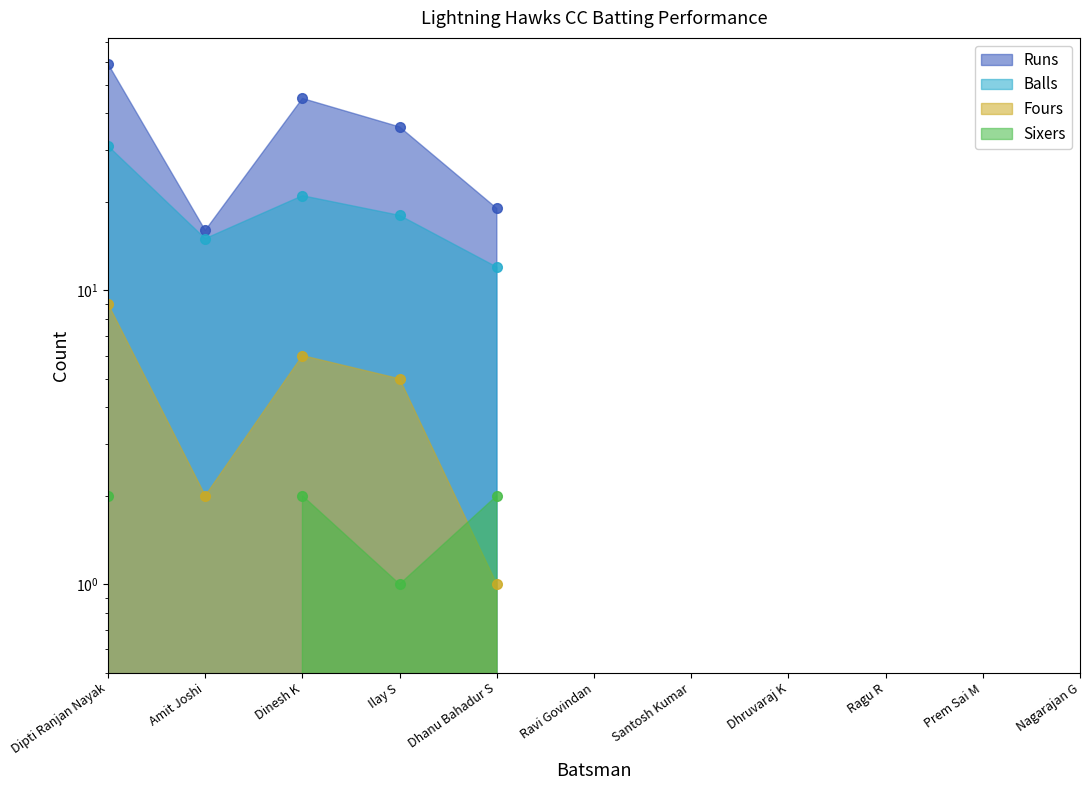

Rank the series at Santosh Kumar from highest to lowest value.

Runs, Balls, Fours, Sixers